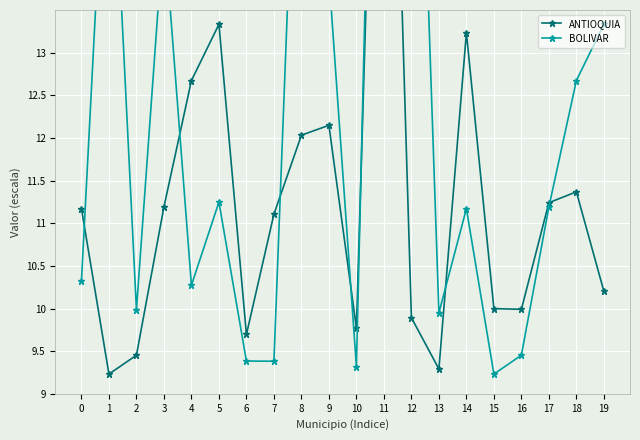

After their last crossing, which series has the higher values: BOLIVAR or ANTIOQUIA?

BOLIVAR